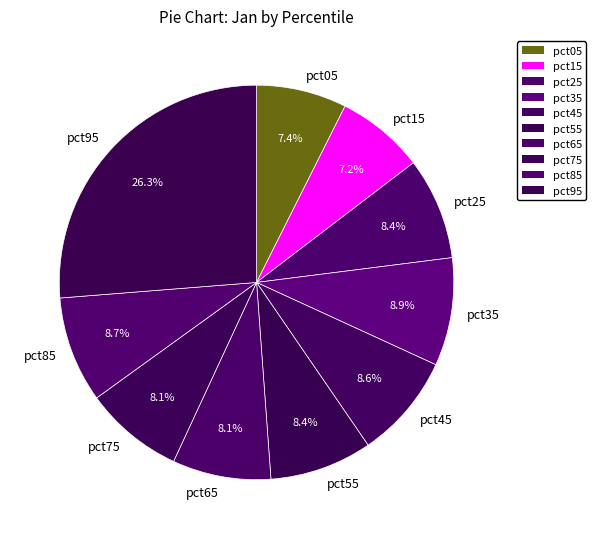

What percentage is the pct35 slice, to the nearest percent?

9%